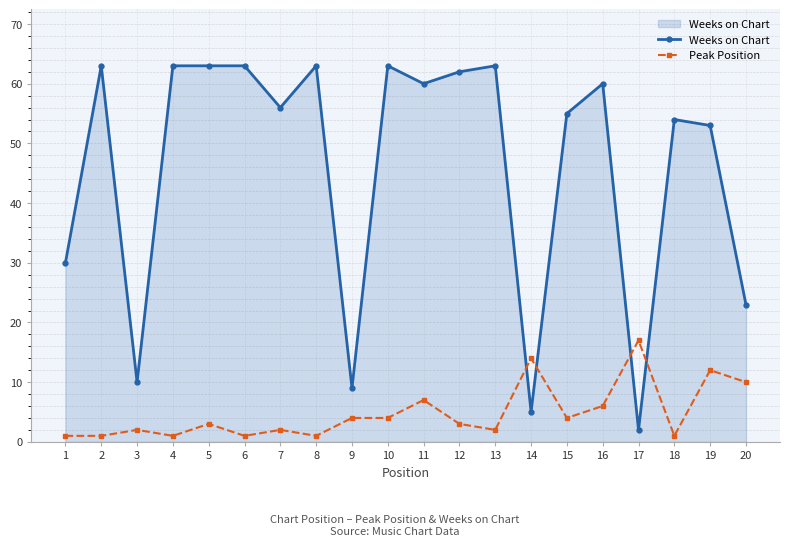

At 13, list the series in order from largest to smallest.

Weeks on Chart, Peak Position